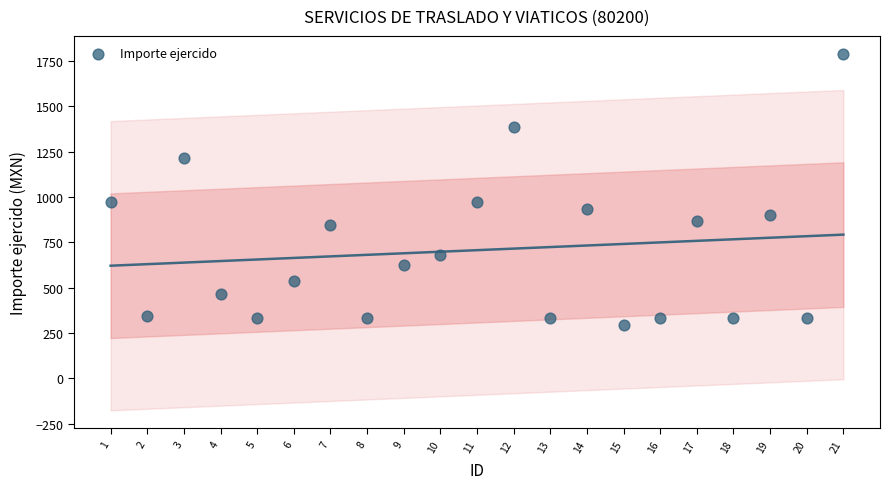

What is the range of Y values (max minus min)?

1499.0